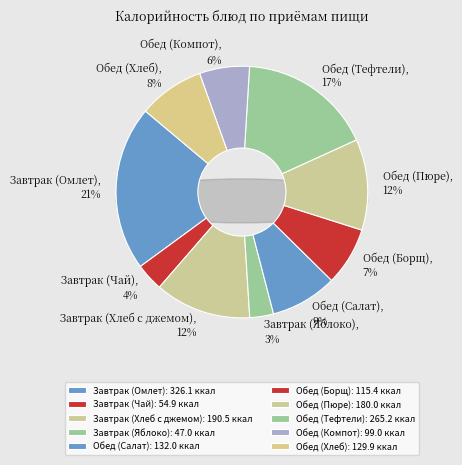

What percentage do Завтрак (Хлеб с джемом) and Завтрак (Яблоко) together represent?

15.4%